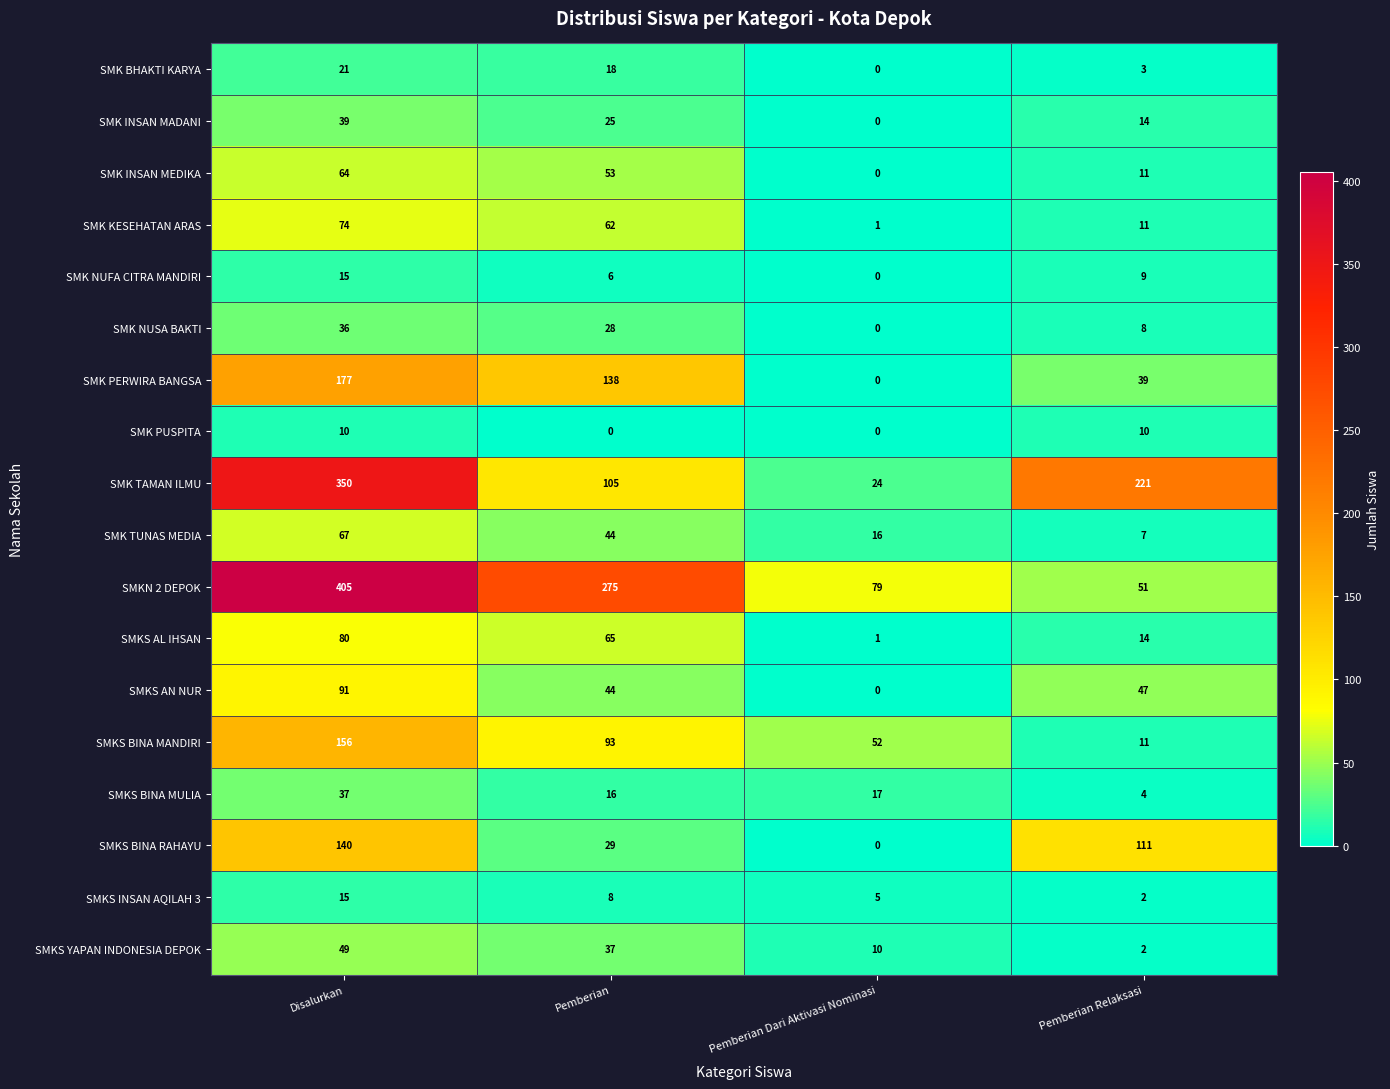

Which category has the highest value in the SMK BHAKTI KARYA series?

Disalurkan